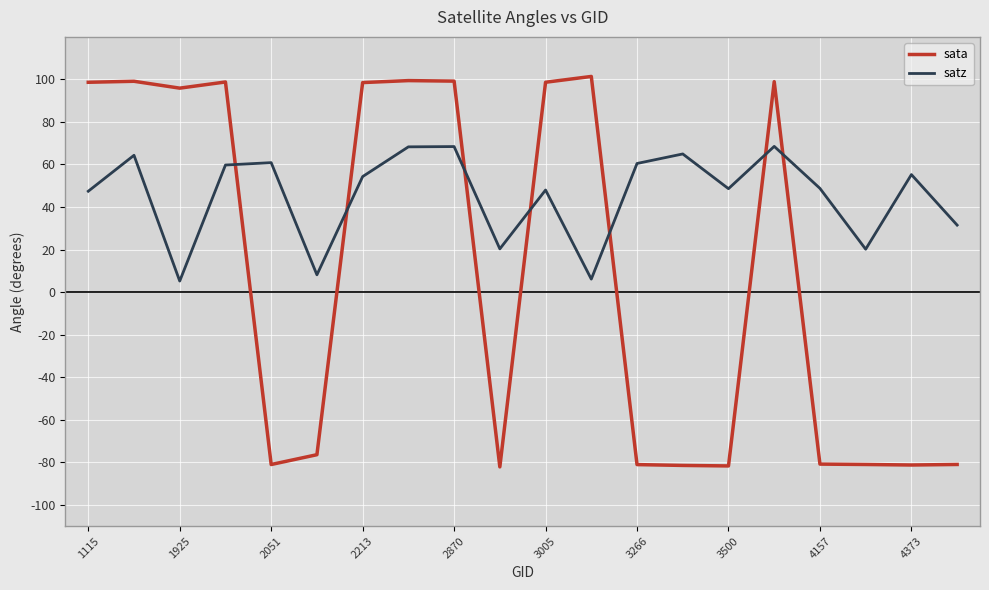

How many times do sata and satz cross each other?

7